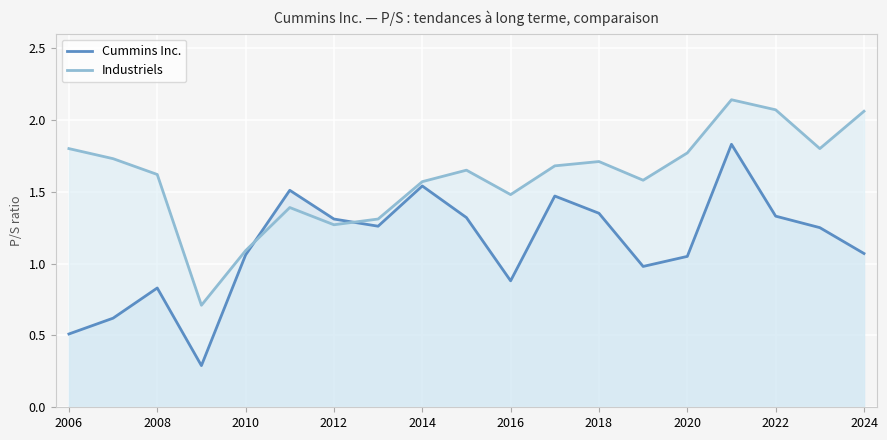

What is the value of the Industriels point at the 19th from the left?

2.1